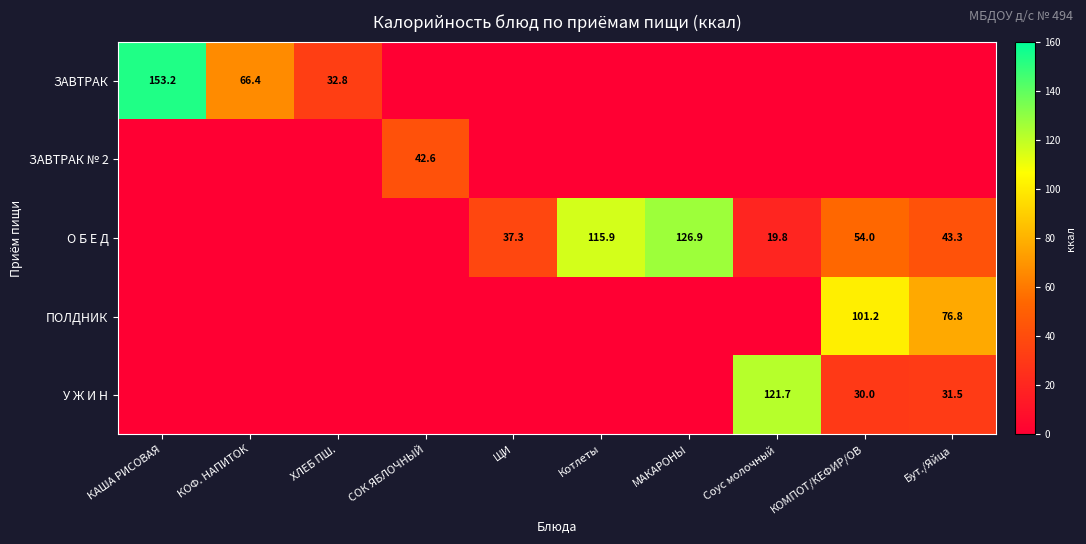

What is the spread (max minus min) of values at Котлеты?

115.9